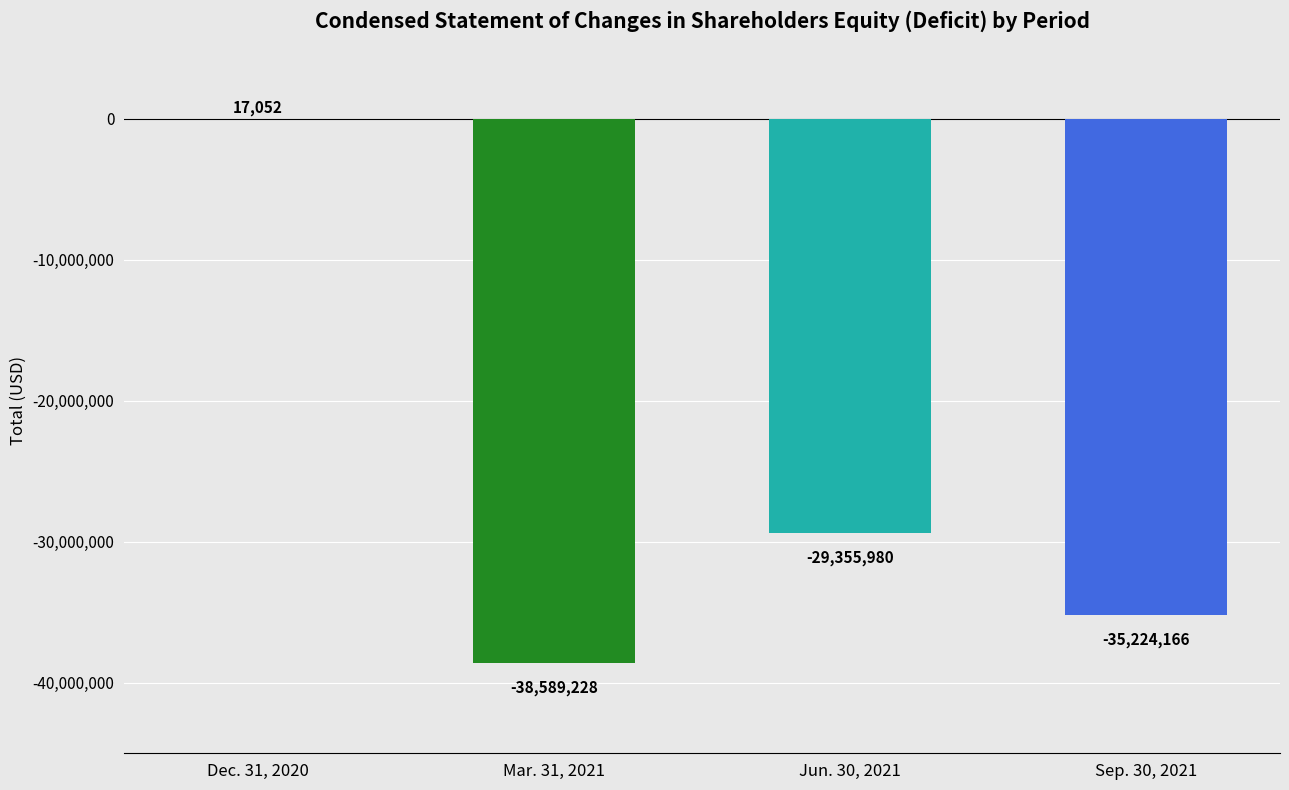

What is the sum of the values at Dec. 31, 2020 and Jun. 30, 2021?

-29338928